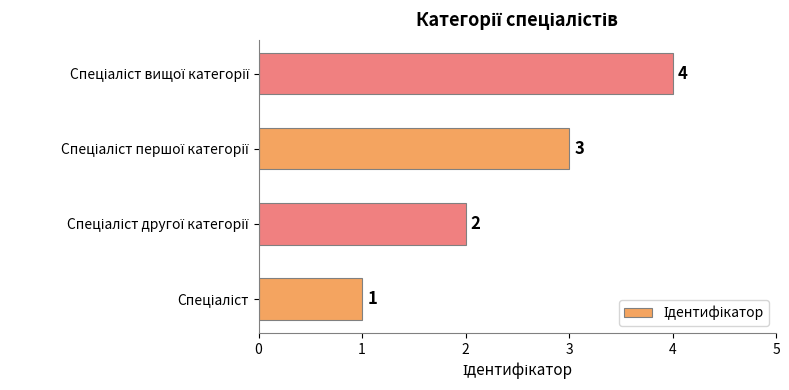

What is the maximum value shown in the chart?

4